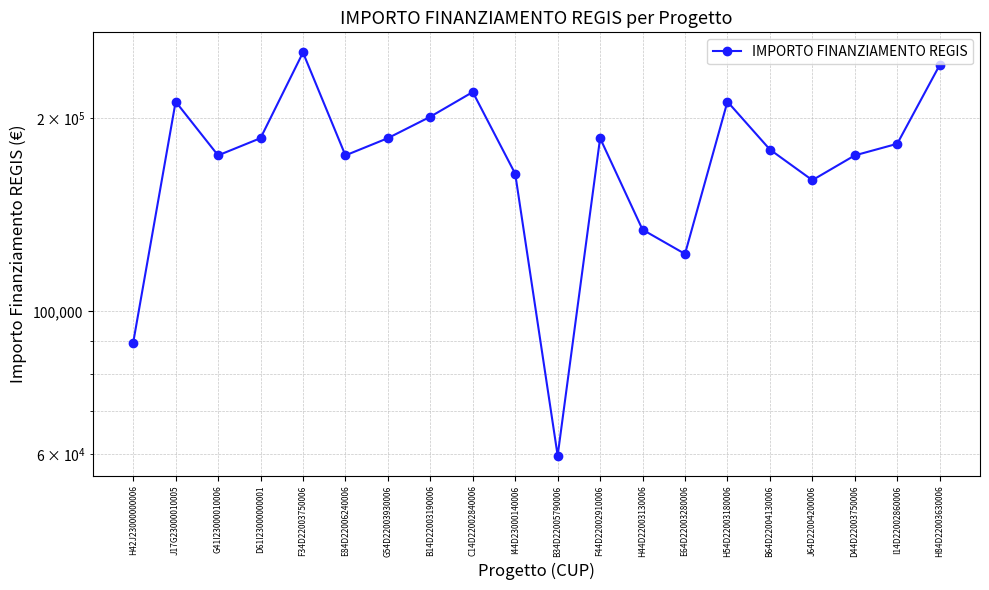

The chart shows a value of 175113.3 at E84D22006240006. True or false?

True